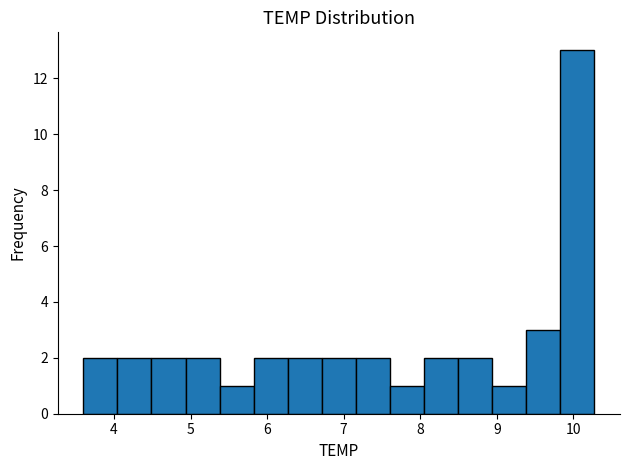

Reading left to right, transcribe this chart: for each bar, give the range it covers on the x-axis and its height. Neither the bar edges nor the heights are printed on the chart, so give them approximately, as read against the axes.

3.6 to 4.0: 2
4.0 to 4.5: 2
4.5 to 4.9: 2
4.9 to 5.4: 2
5.4 to 5.8: 1
5.8 to 6.3: 2
6.3 to 6.7: 2
6.7 to 7.2: 2
7.2 to 7.6: 2
7.6 to 8.1: 1
8.1 to 8.5: 2
8.5 to 8.9: 2
8.9 to 9.4: 1
9.4 to 9.8: 3
9.8 to 10.3: 13